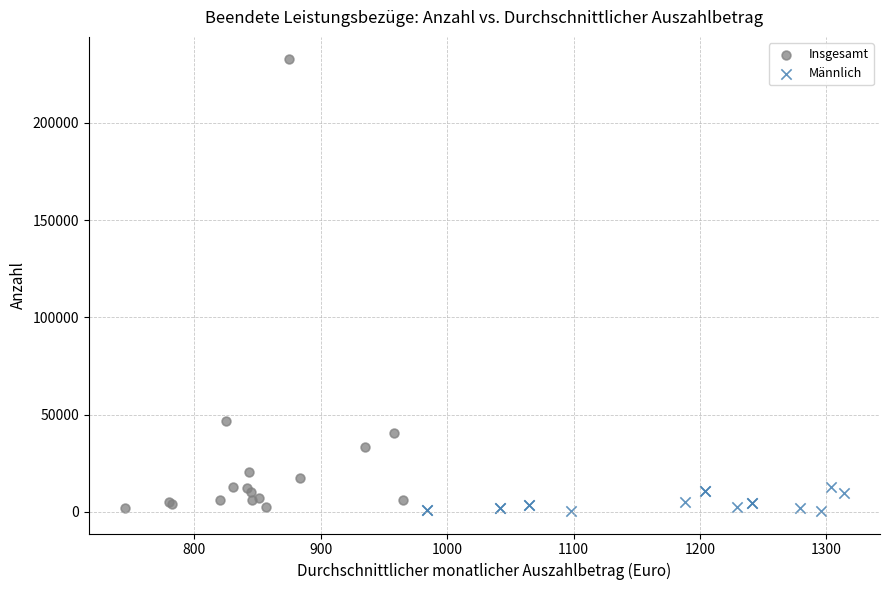

What are all the series names shown in the legend?

Insgesamt, Männlich